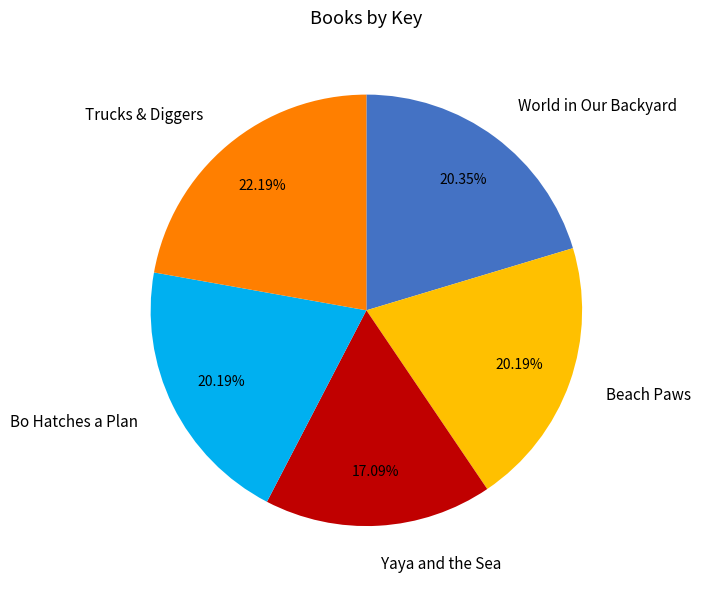

What percentage do Trucks & Diggers and Beach Paws together represent?

42.4%